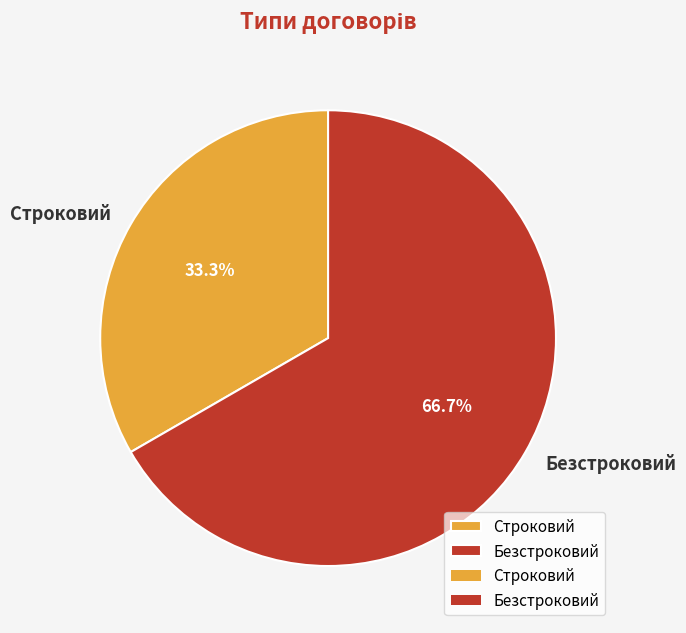

What percentage is the Безстроковий slice, to the nearest percent?

67%